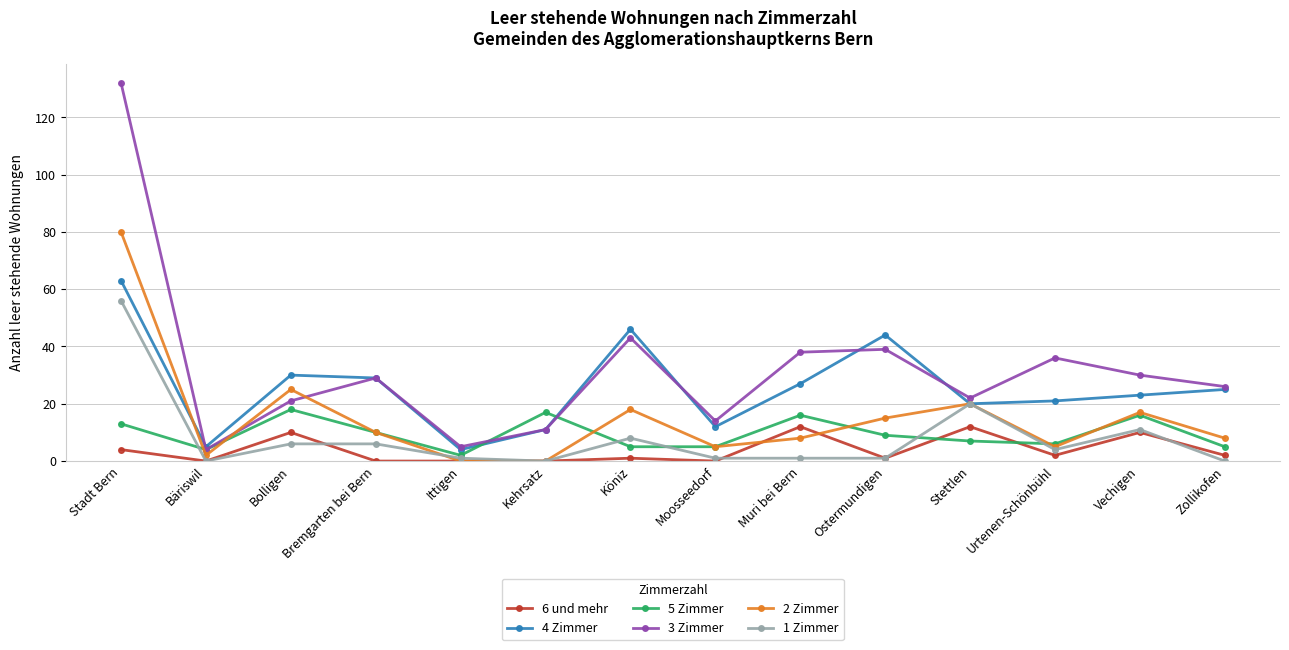

What is the label of the 8th point from the right?

Köniz